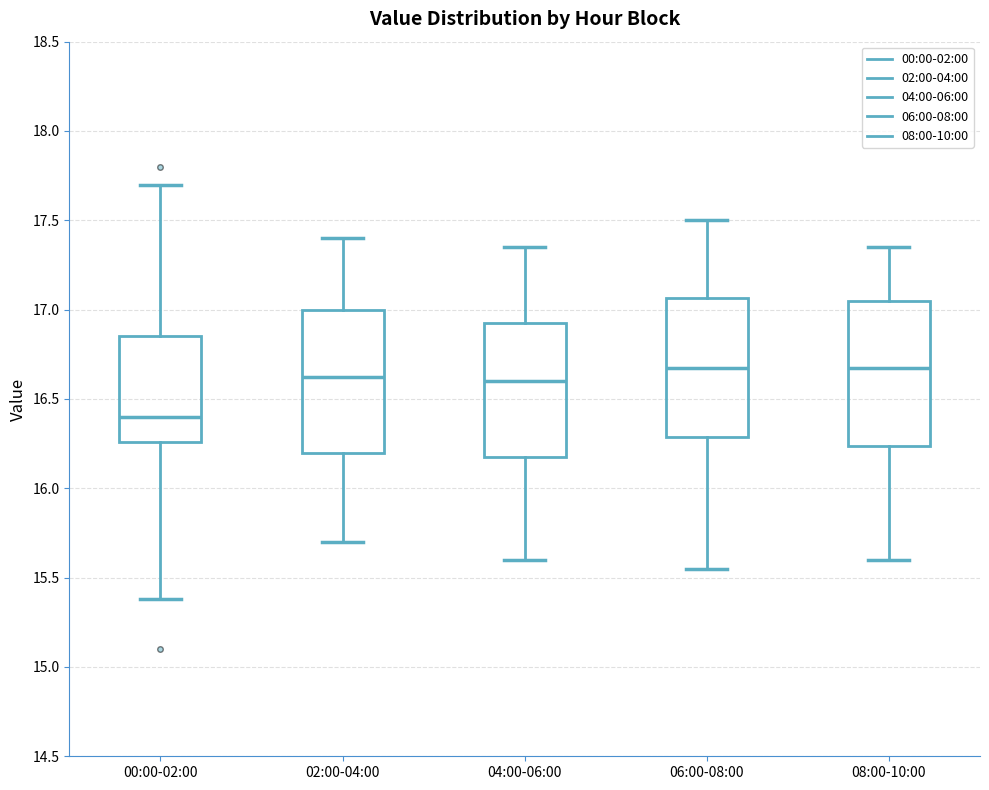

Reading left to right, read every box against the y-axis: the position of its median line, the range the box covers, and the ends of its whiskers. The values are not printed on the chart, so give them approximately, as read against the axis.

00:00-02:00: median 16.40, box 16.25 to 16.85, whiskers 15.40 to 17.70
02:00-04:00: median 16.65, box 16.20 to 17.00, whiskers 15.70 to 17.40
04:00-06:00: median 16.60, box 16.20 to 16.95, whiskers 15.60 to 17.35
06:00-08:00: median 16.70, box 16.30 to 17.05, whiskers 15.55 to 17.50
08:00-10:00: median 16.70, box 16.25 to 17.05, whiskers 15.60 to 17.35